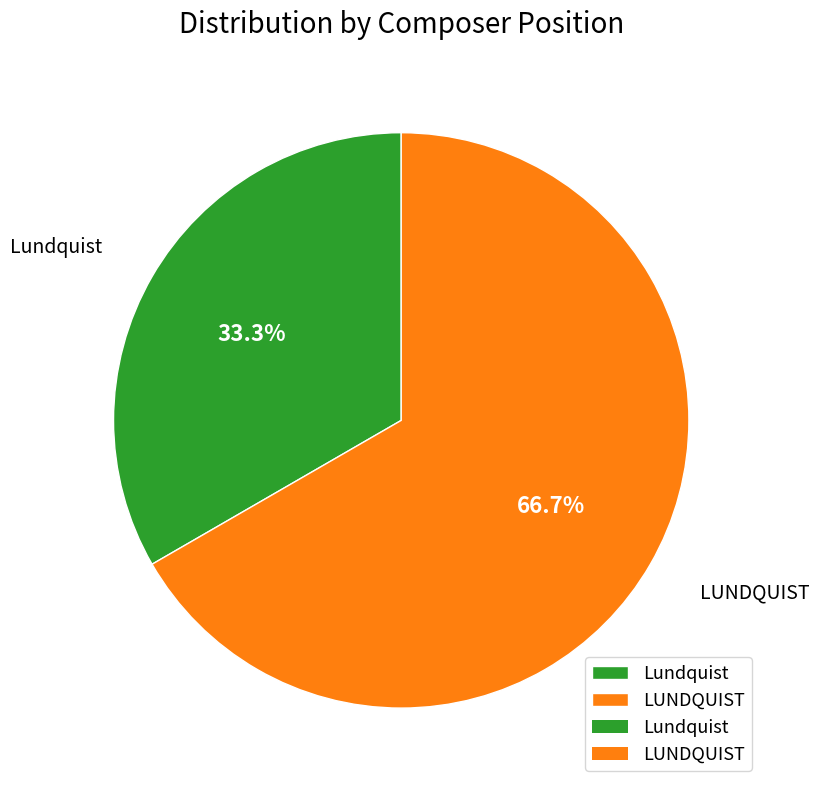

To the nearest percent, what portion does Lundquist represent?

33%